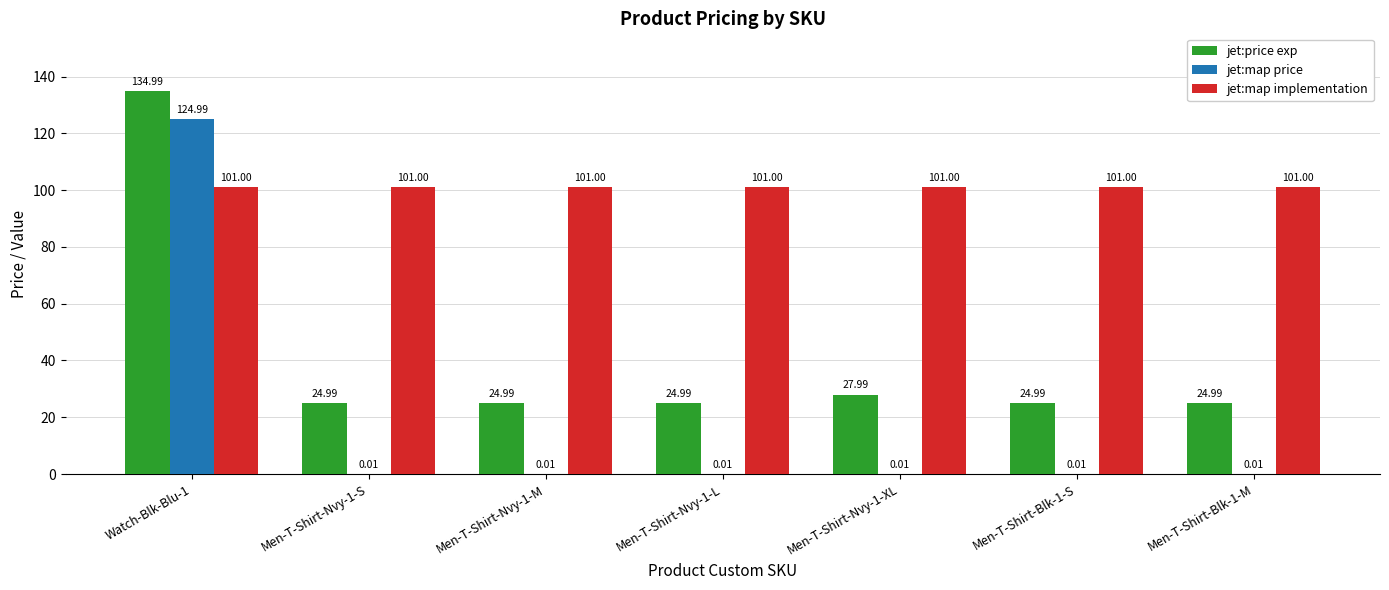

What is the total value across all series at Men-T-Shirt-Nvy-1-S?

126.0